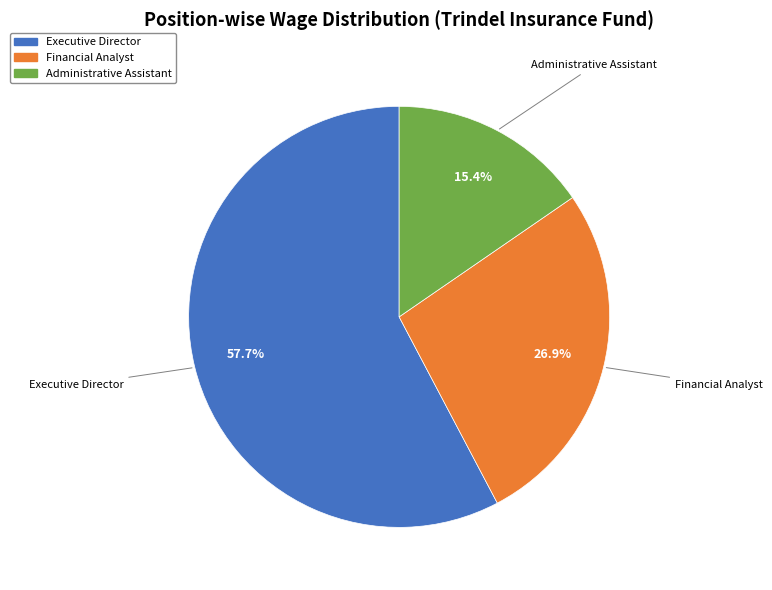

To the nearest percent, what is the average slice percentage?

33%